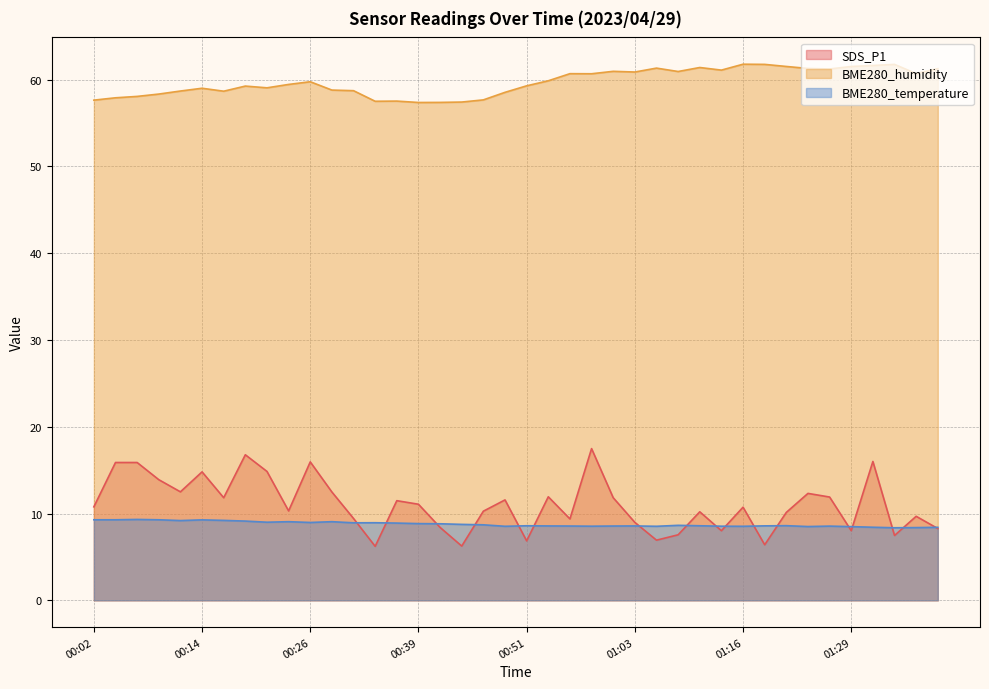

True or false: BME280_humidity and BME280_temperature intersect in this chart.

False